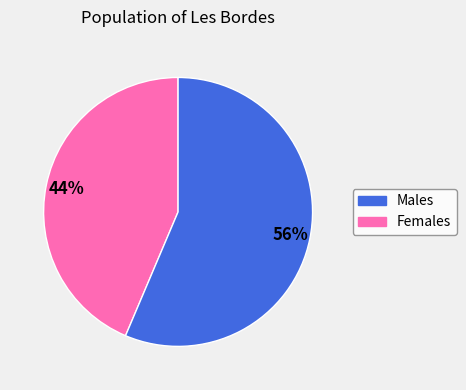

To the nearest percent, what is the average slice percentage?

50%